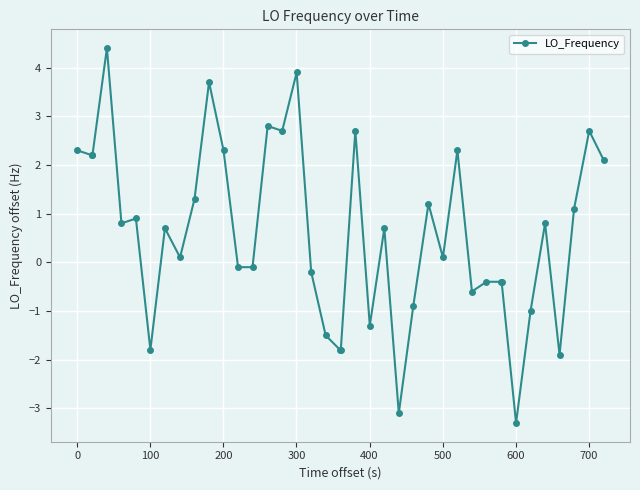

What is the greatest value displayed?

4.4